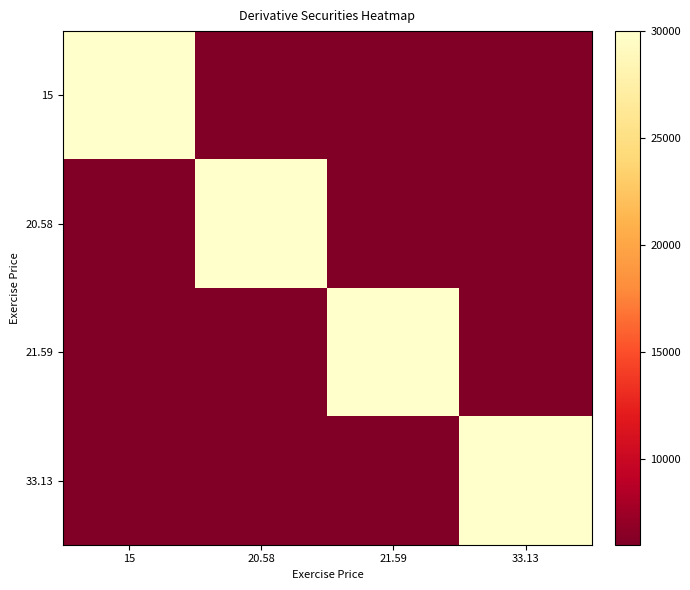

Reading left to right, transcribe all the data shown in this chart.

15: 15=30000	20.58=6000	21.59=6000	33.13=6000
20.58: 15=6000	20.58=30000	21.59=6000	33.13=6000
21.59: 15=6000	20.58=6000	21.59=30000	33.13=6000
33.13: 15=6000	20.58=6000	21.59=6000	33.13=30000